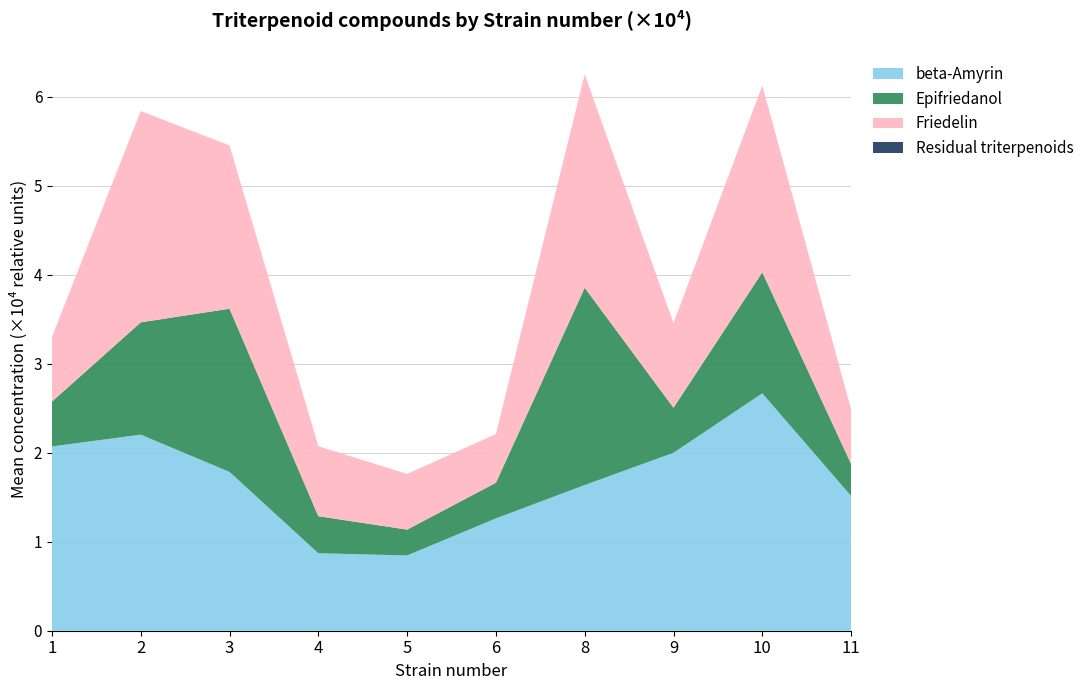

What is the maximum value for beta-Amyrin?

2.7